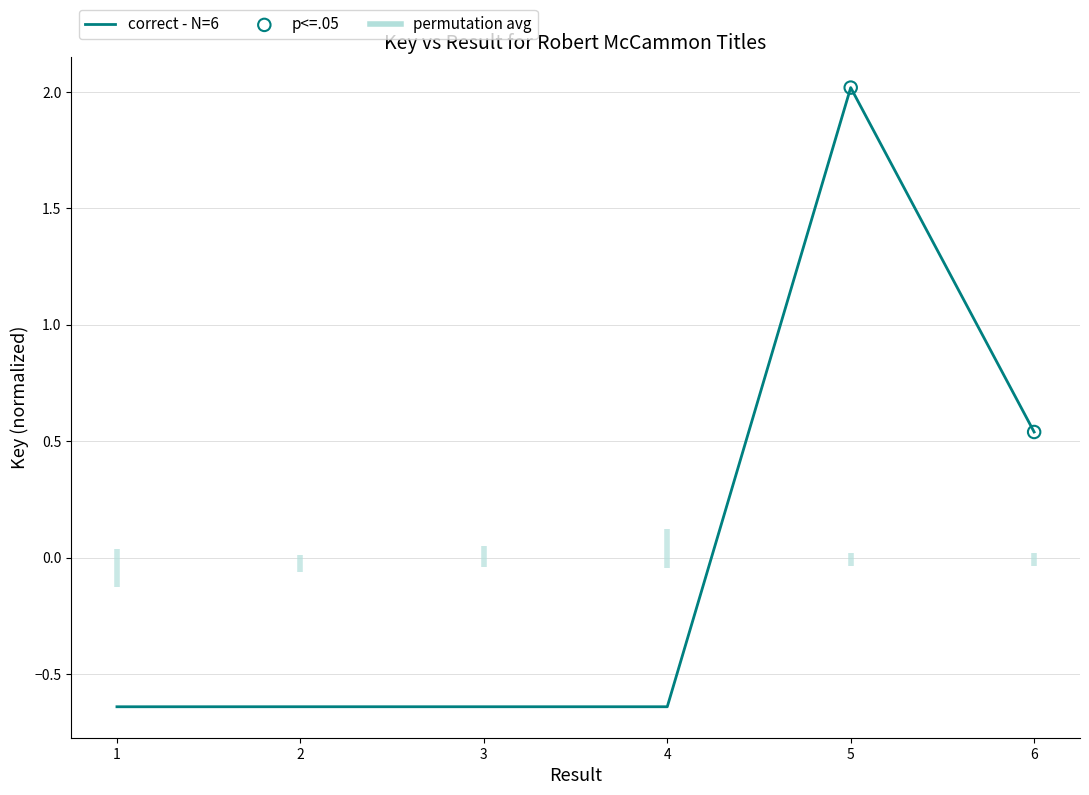

What is the change in value from 1 to 5?

+2.7